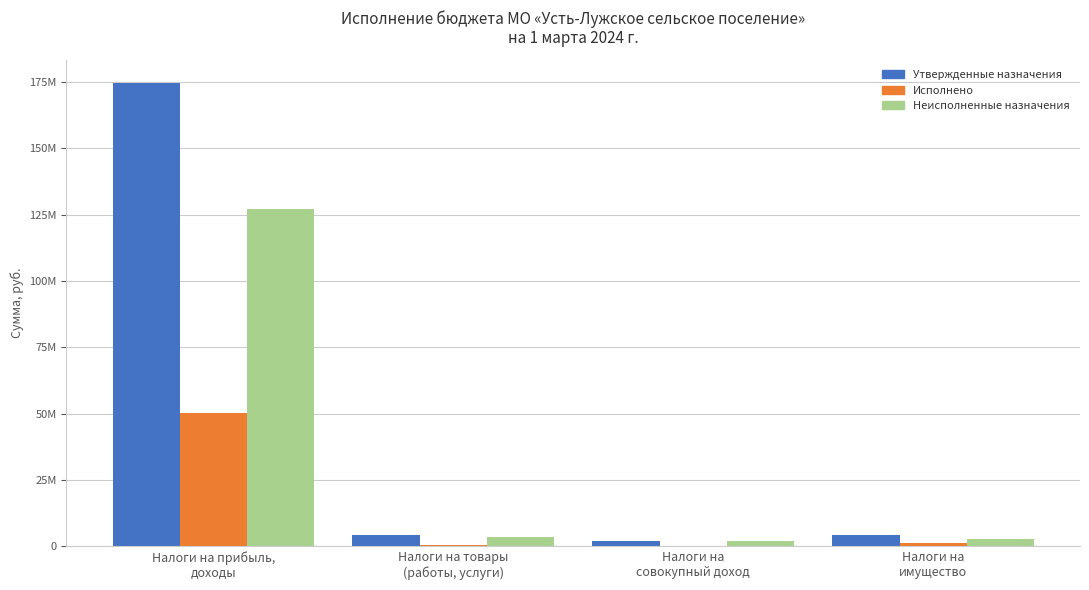

Which series has the widest spread of values?

Утвержденные назначения